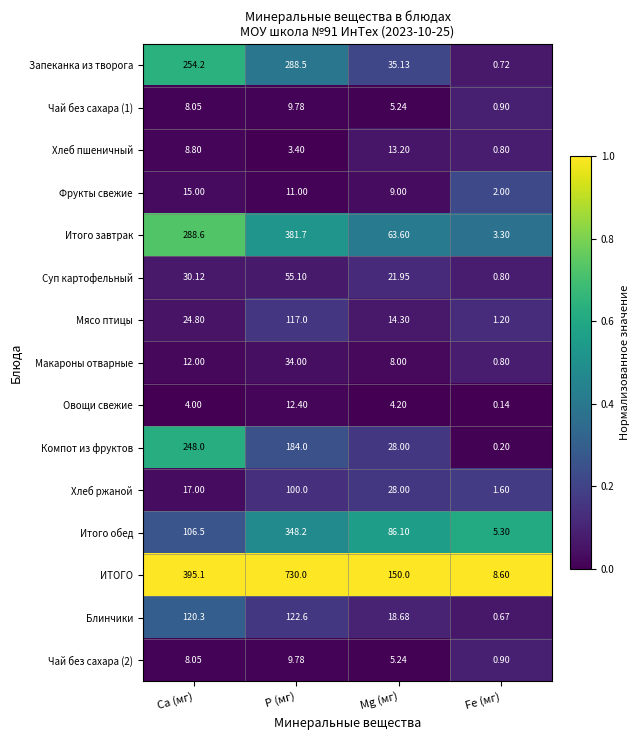

Which label corresponds to the largest value in the chart?

P (мг)